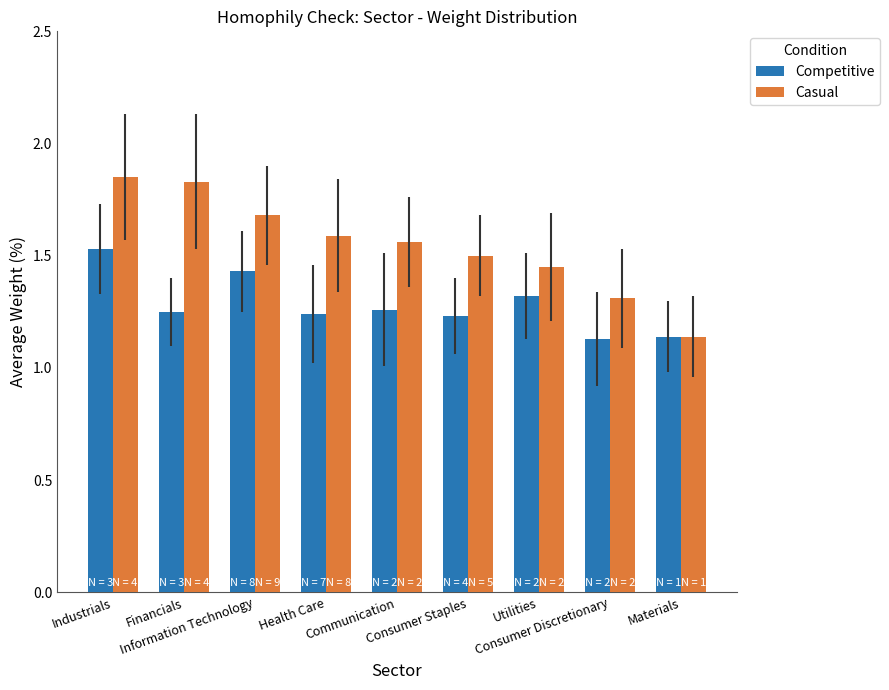

List the series in order of their peak value, highest first.

Casual, Competitive